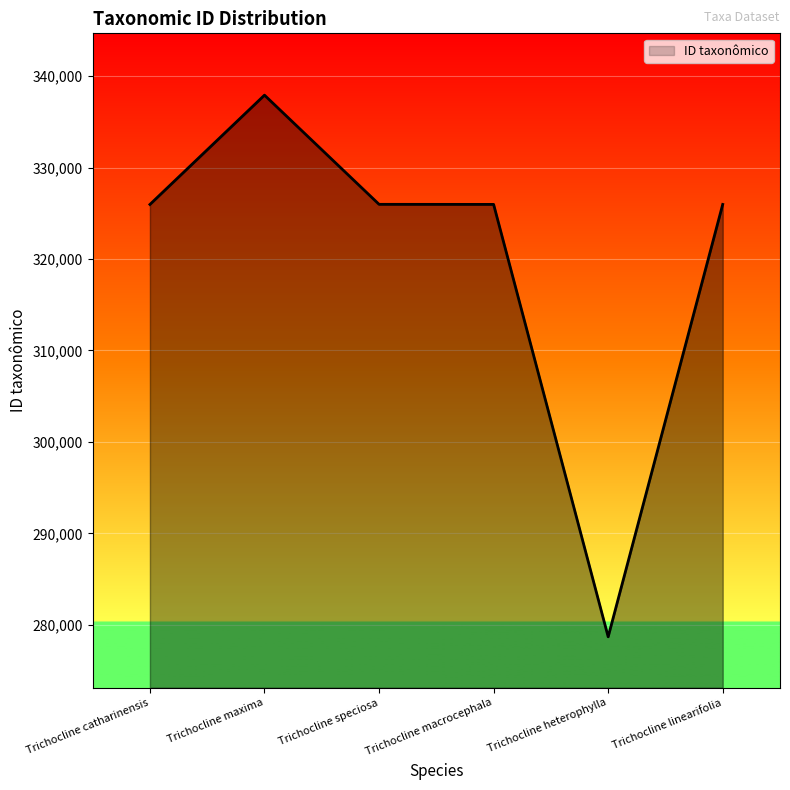

Which has a higher value, Trichocline maxima or Trichocline macrocephala?

Trichocline maxima